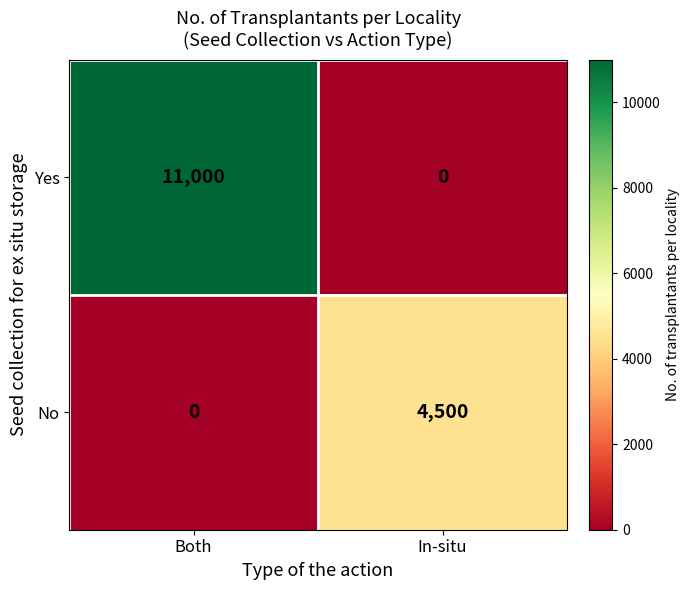

Is it true that No equals 0 at Both?

True